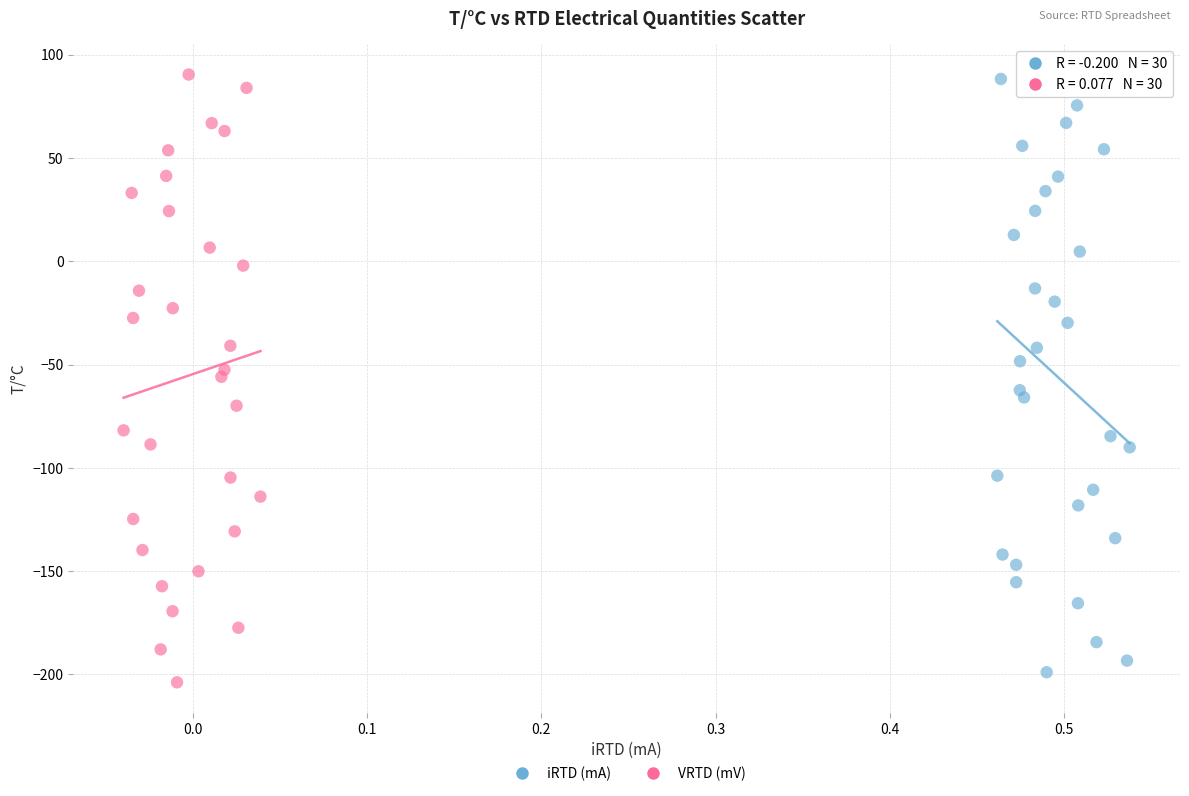

Which series has the largest Y range (max minus min)?

VRTD (mV)